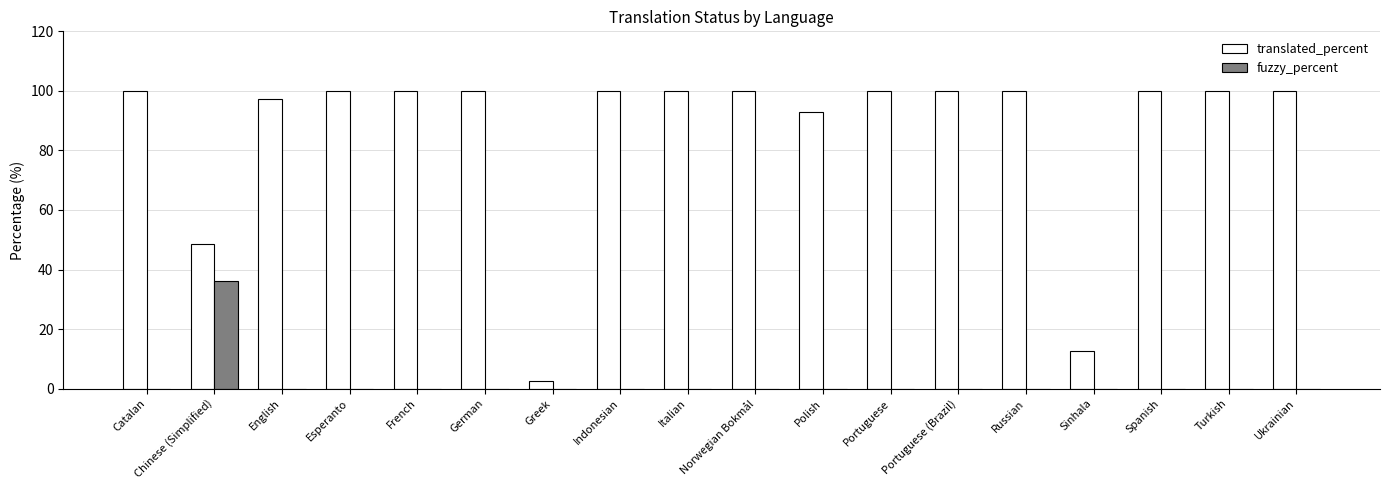

What is the approximate value of translated_percent at Spanish?

100.0